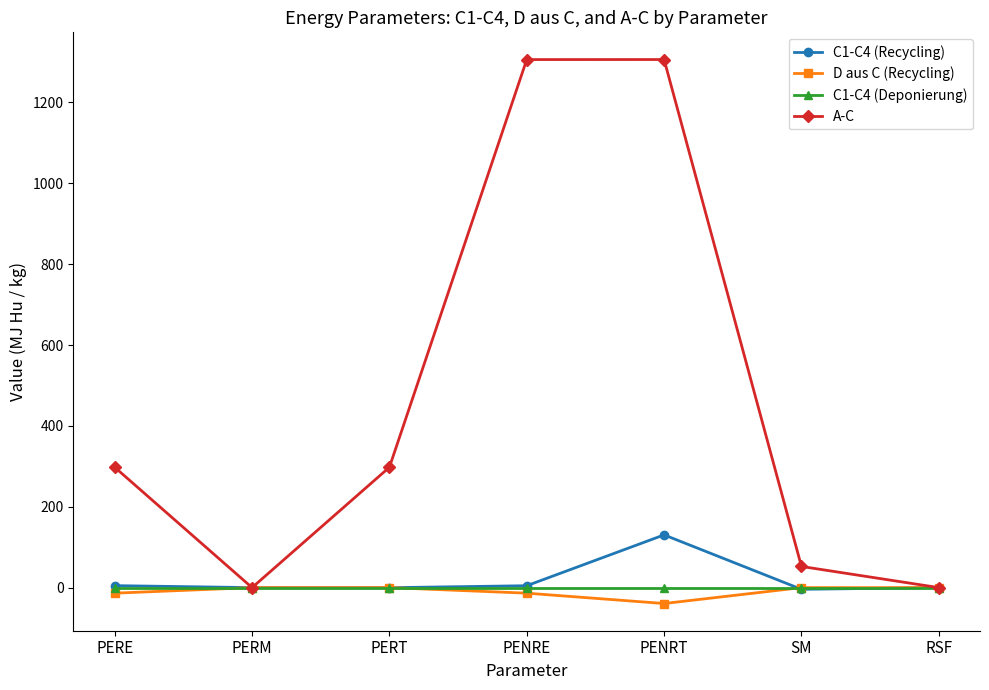

Which series has the widest spread of values?

A-C